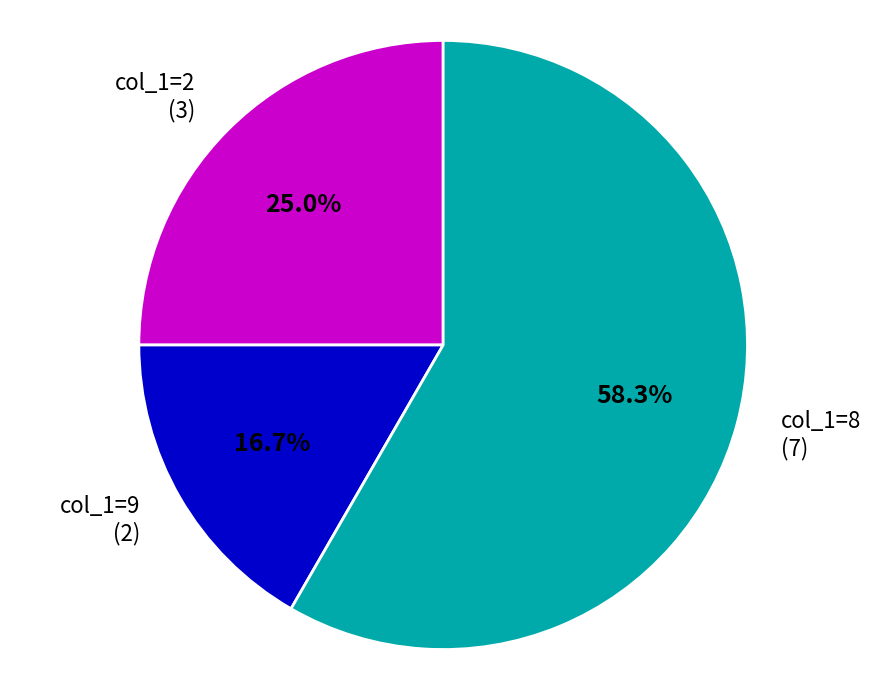

Count the number of slices in the pie.

3